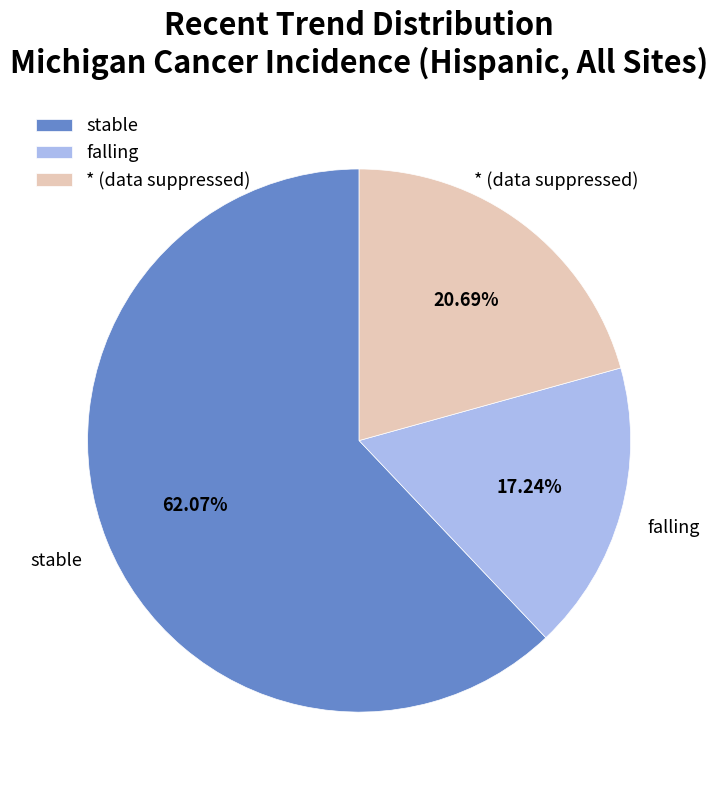

Which slice is the largest?

stable